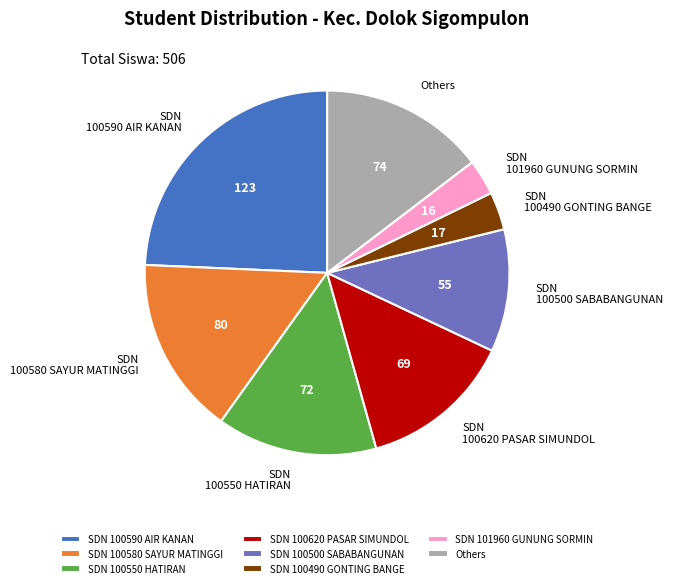

Is it true that SDN 100580 SAYUR MATINGGI is 16% of the pie?

True